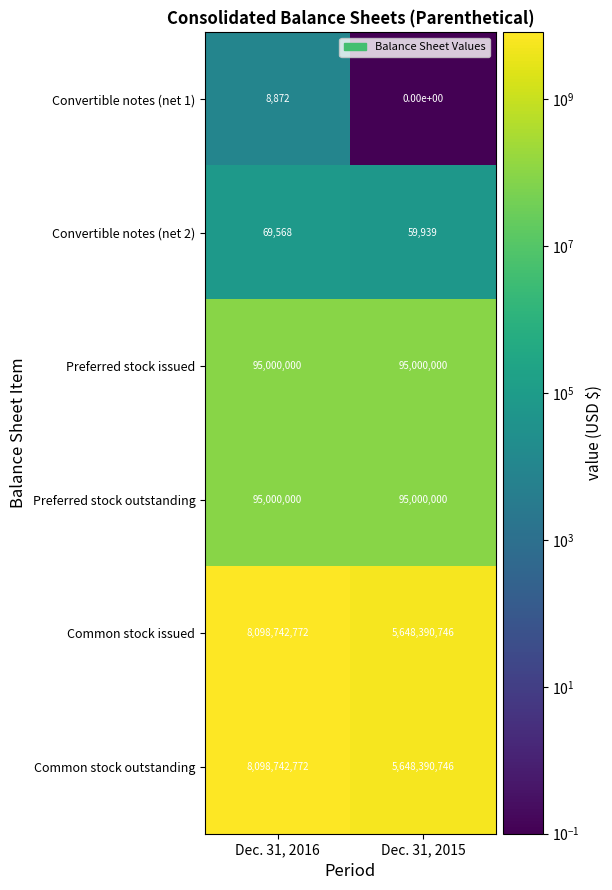

What is the difference between the highest and lowest values at Dec. 31, 2016?

8098733900